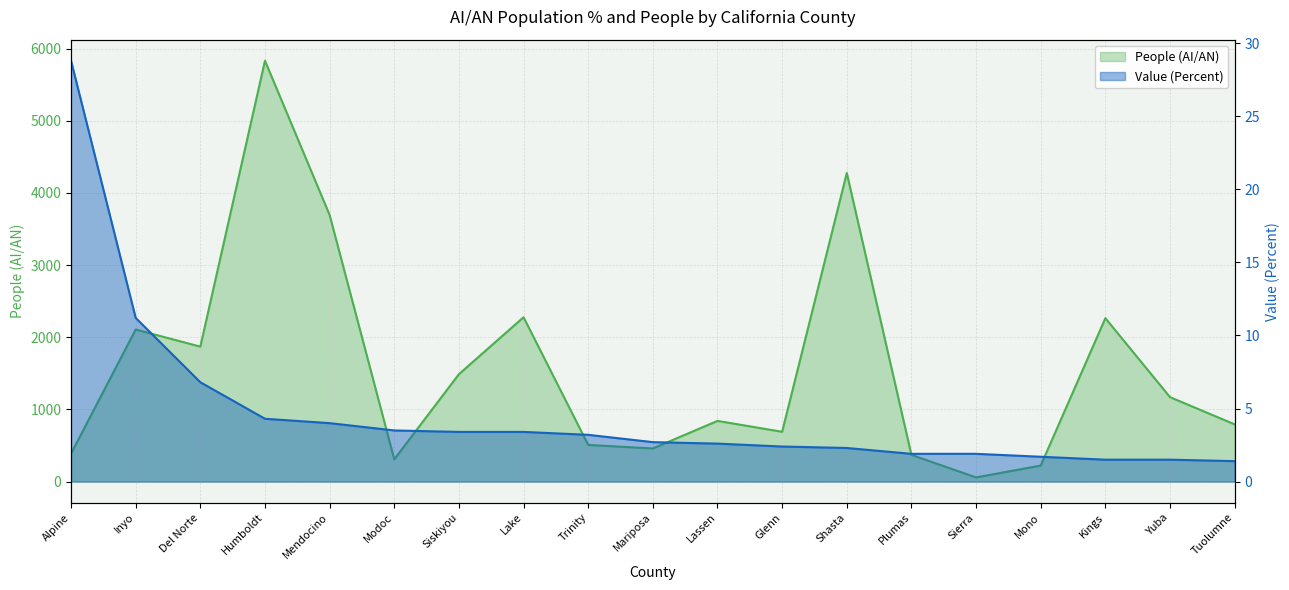

How many lines are shown in the chart?

2